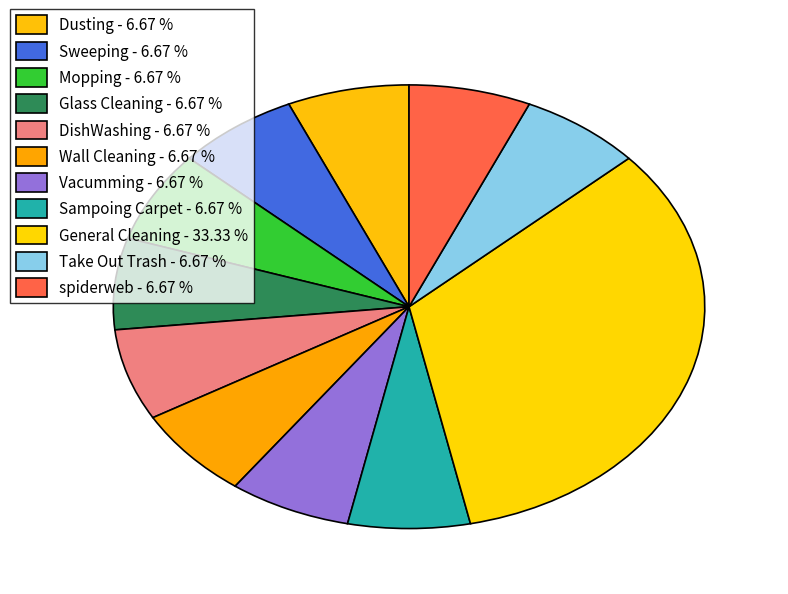

Does Take Out Trash represent more than half of the total?

No